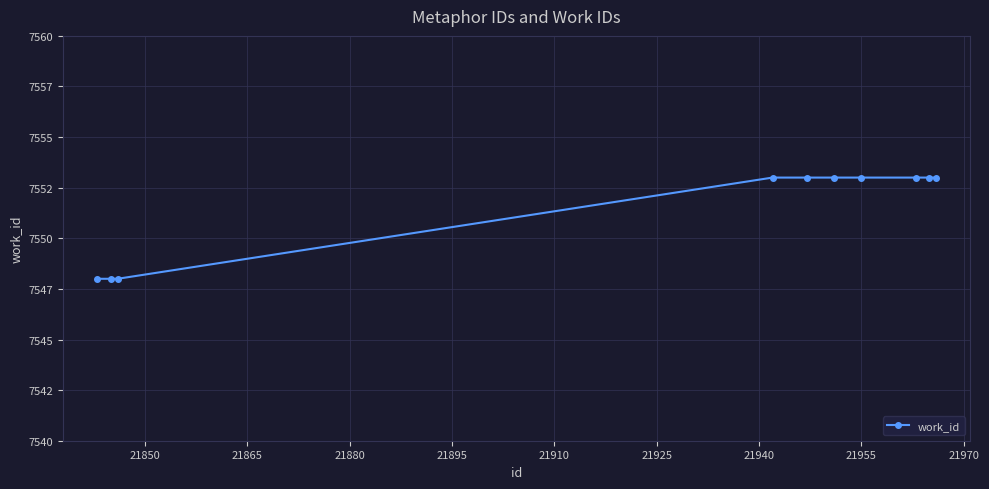

What is the greatest value displayed?

7553